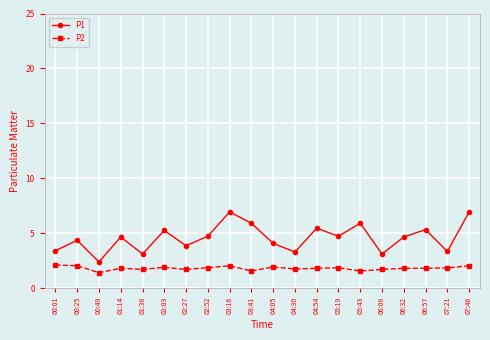

Where does the P1 series first go above 4?

00:25